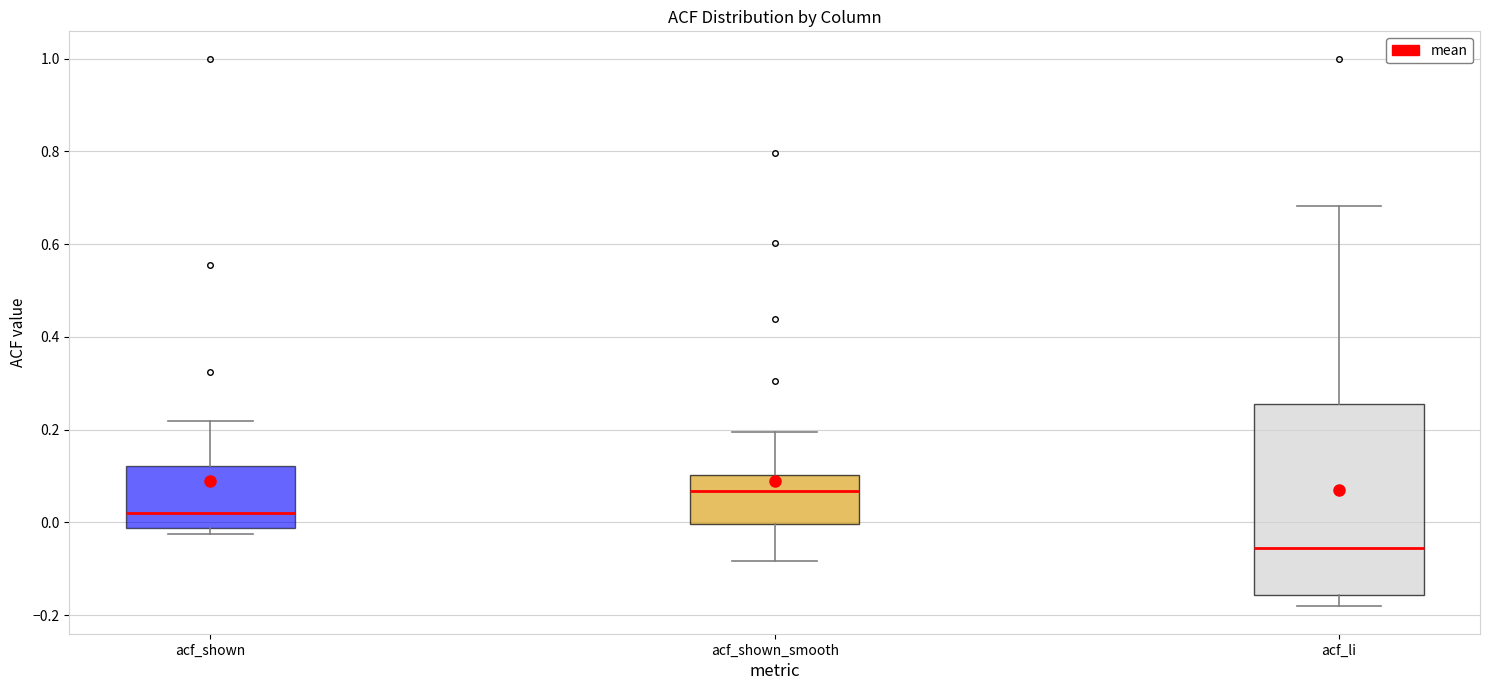

Which box has the lowest median line?

acf_li